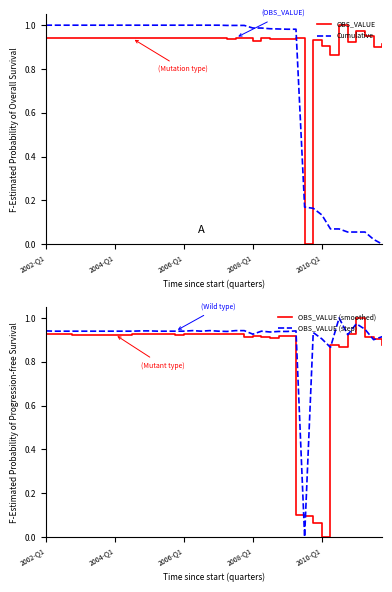

The value of OBS_VALUE (step) at 26 is 1.3. True or false?

False